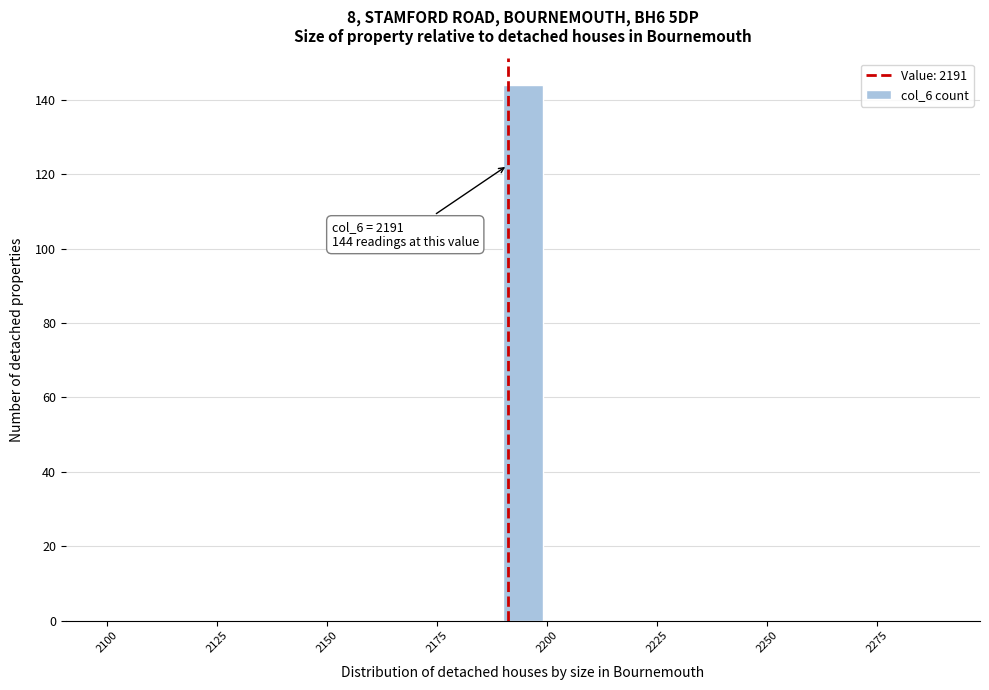

Around what value on the x-axis is the tallest bar? Give the approximate position of its centre, as read against the axis.

2195